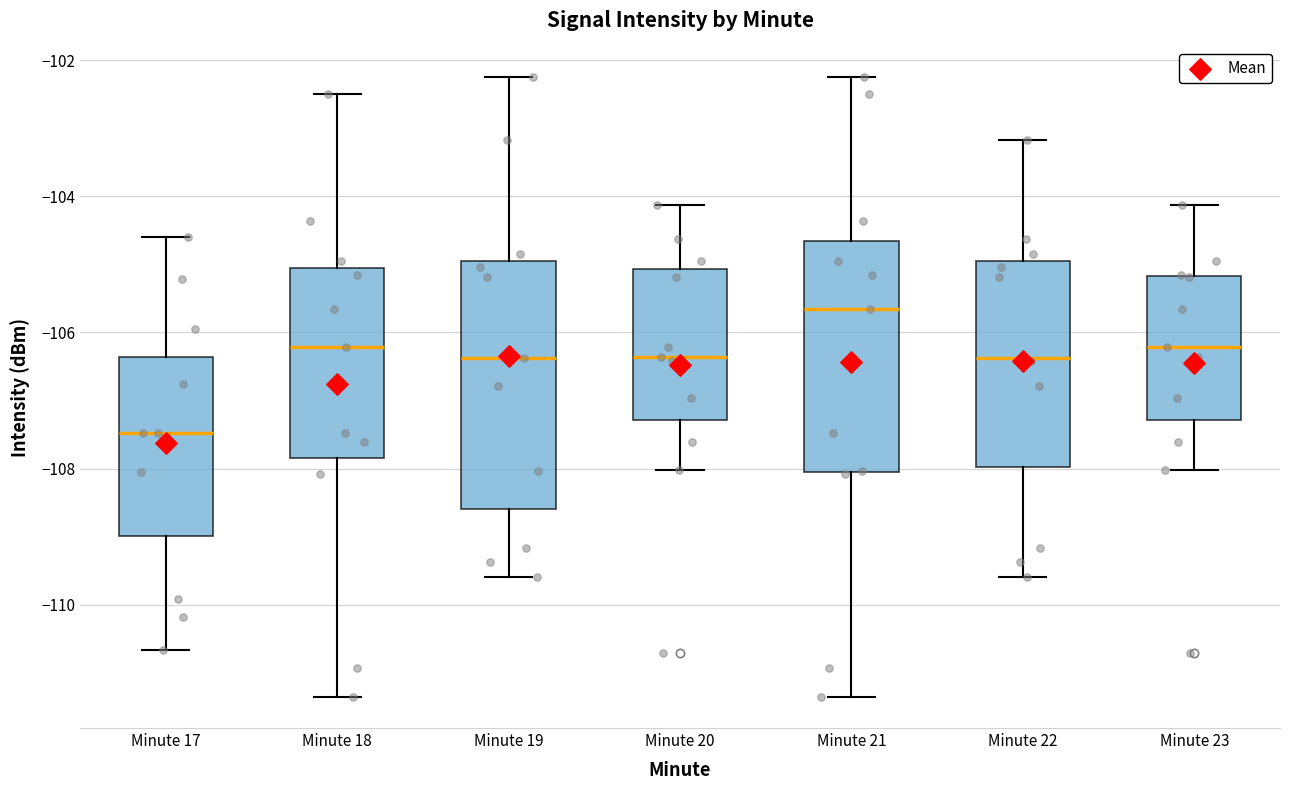

Which box has the lowest median line?

Minute 17